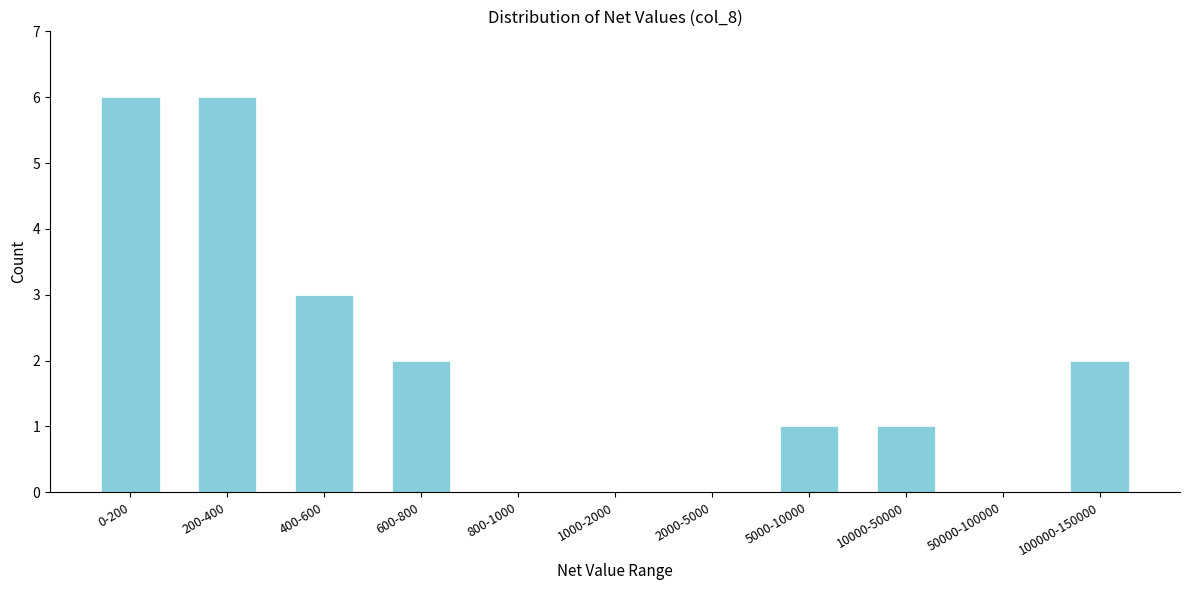

Reading left to right, extract all data points from this chart.

0-200=6	200-400=6	400-600=3	600-800=2	800-1000=0	1000-2000=0	2000-5000=0	5000-10000=1	10000-50000=1	50000-100000=0	100000-150000=2